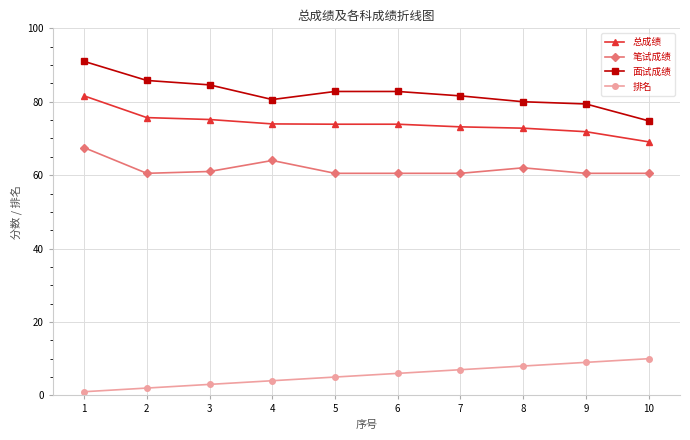

What is the difference between the second highest and second lowest values in the 笔试成绩 series?

3.5